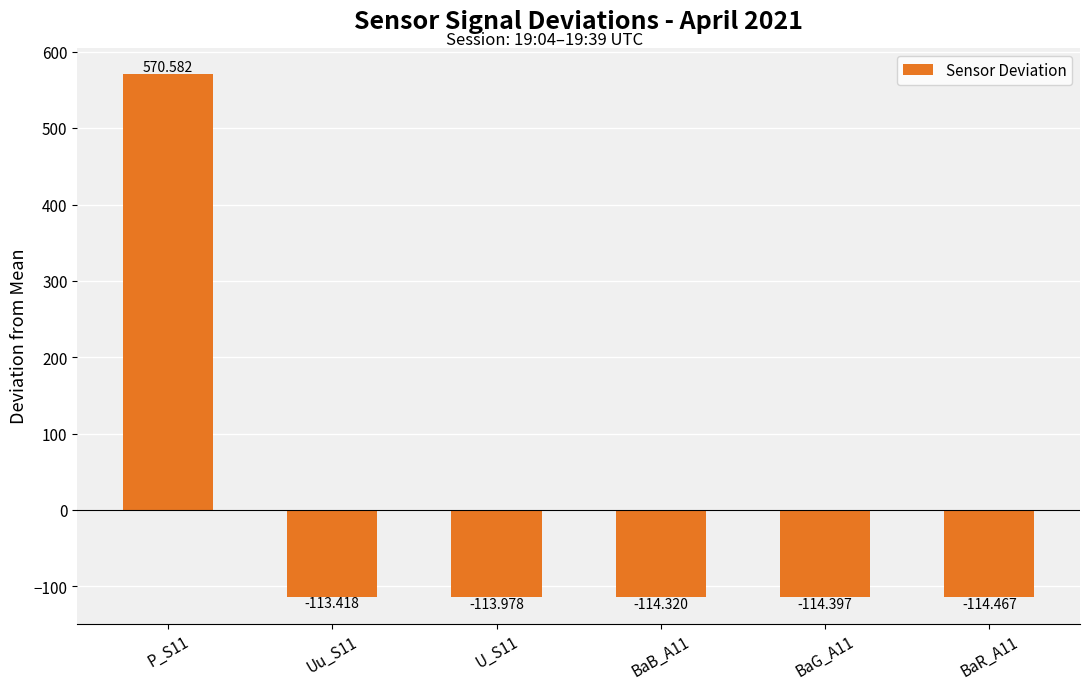

What is the difference between the second highest and minimum values?

1.0